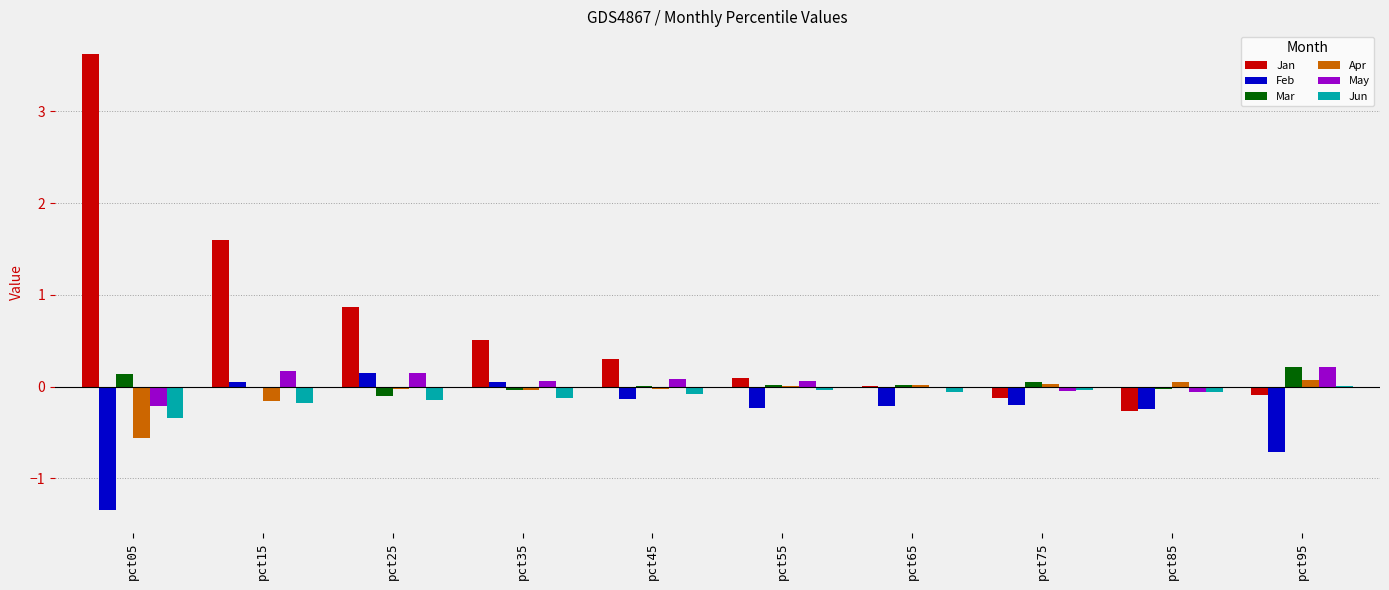

The value of May at pct85 is -0.1. True or false?

True